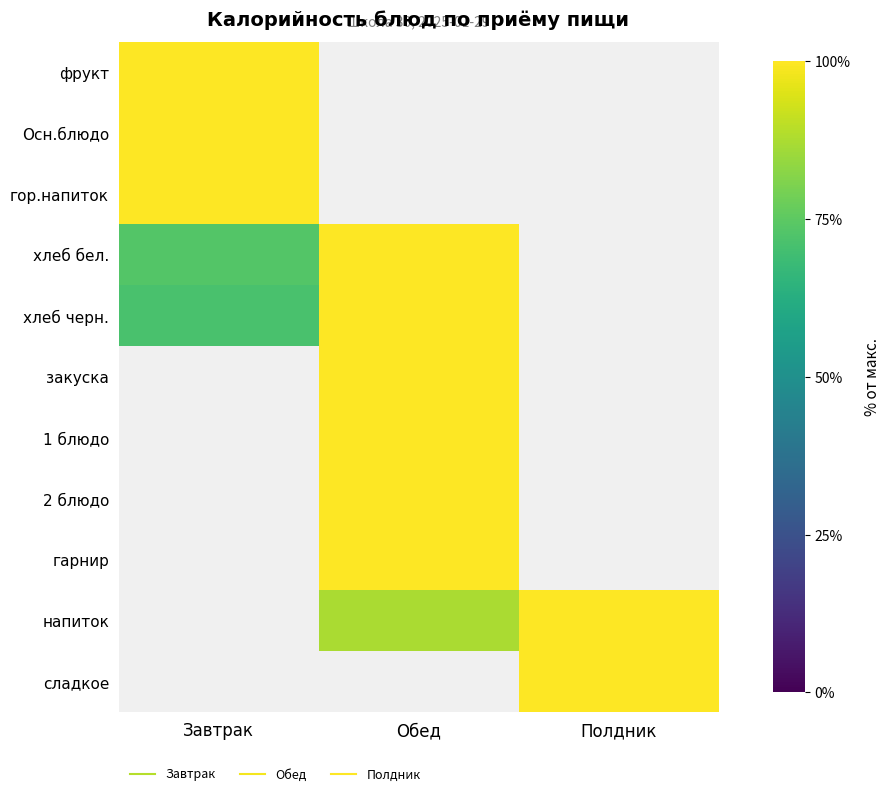

What is the maximum value shown in the chart?

100.0